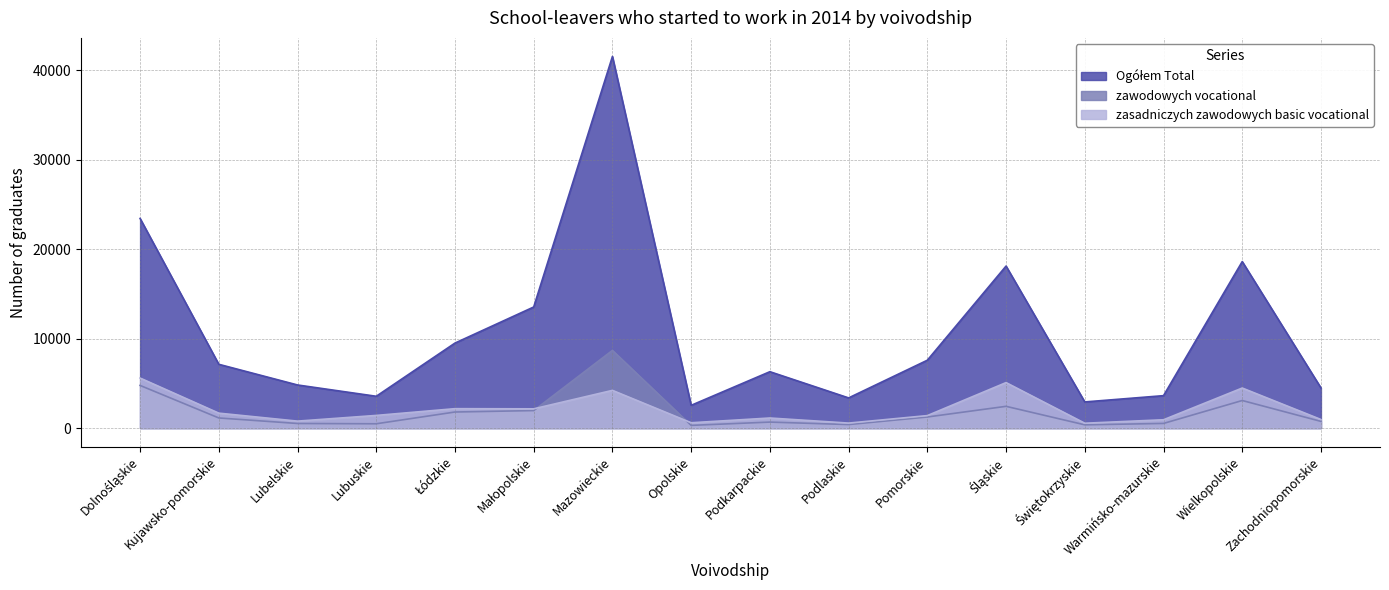

Where is Ogółem Total nearest to the value 22031?

Dolnośląskie